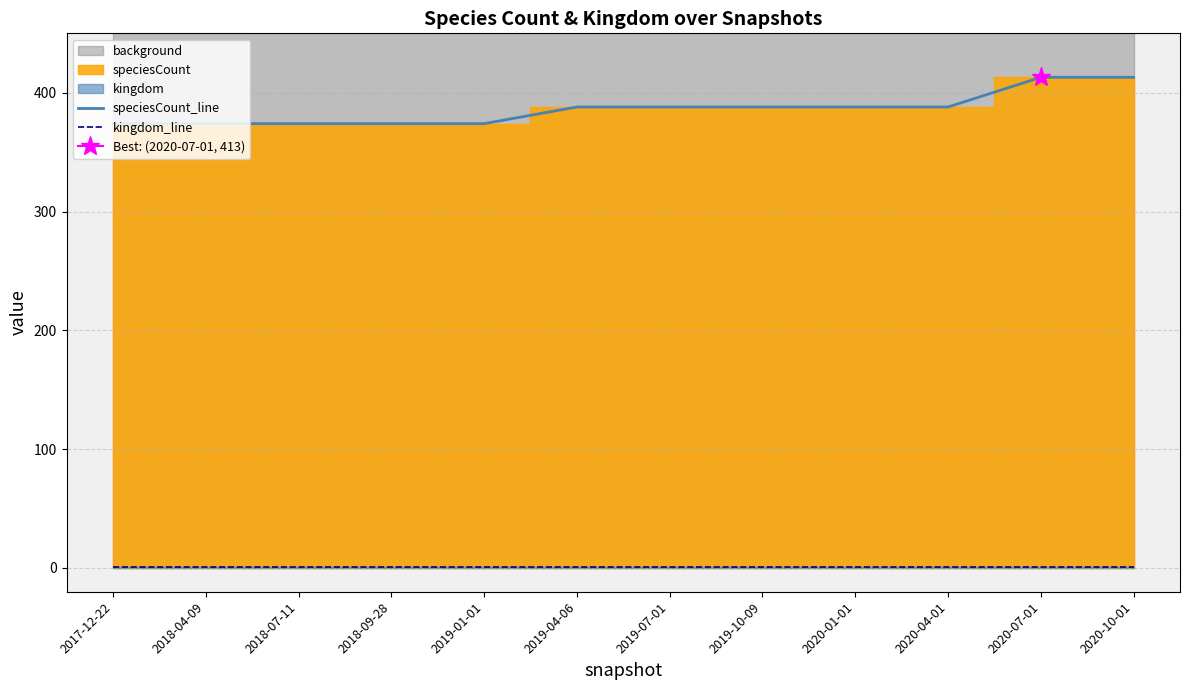

What is the label of the 5th point from the right?

2019-10-09